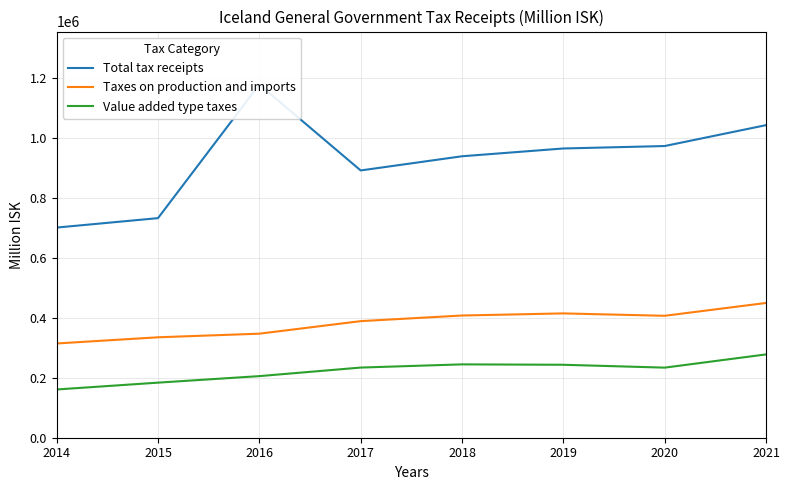

The value of Value added type taxes at 2021 is 465693.2. True or false?

False